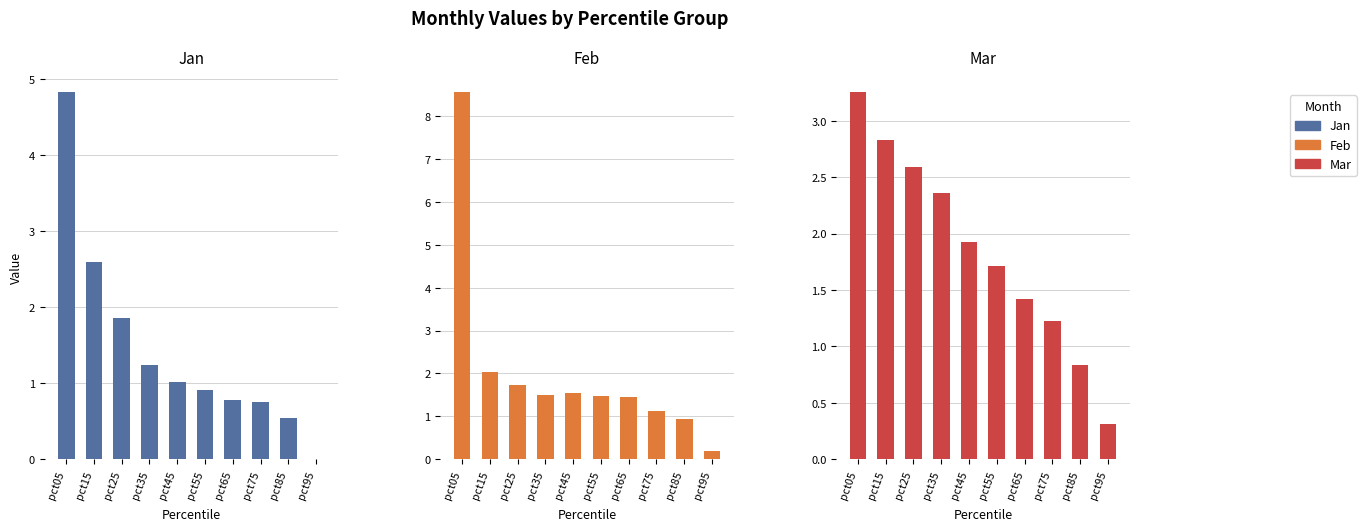

Rank the series at pct45 from lowest to highest value.

Jan, Feb, Mar